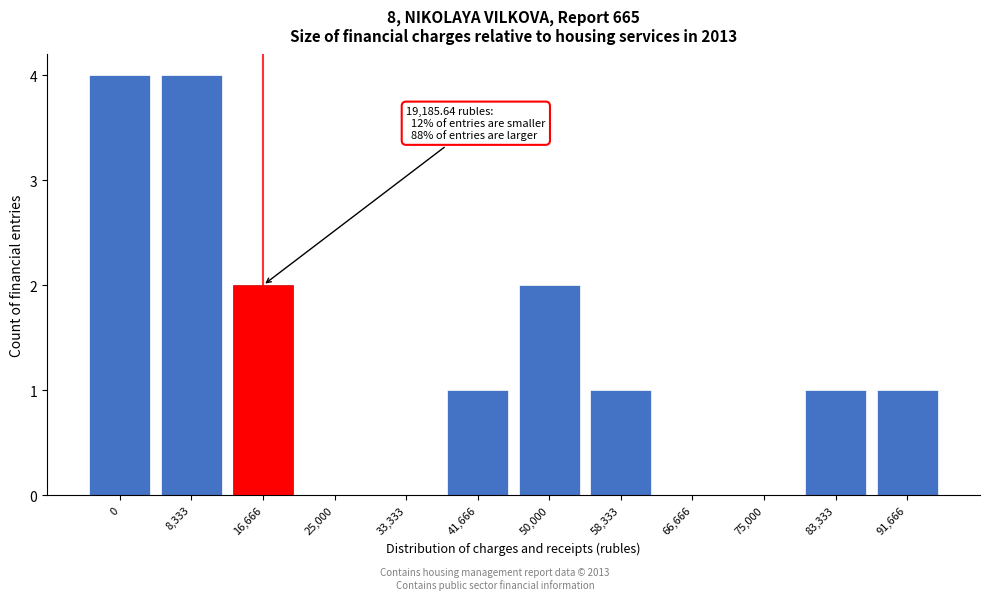

Reading left to right, transcribe all the data shown in this chart.

0=4	8,333=4	16,666=2	25,000=0	33,333=0	41,666=1	50,000=2	58,333=1	66,666=0	75,000=0	83,333=1	91,666=1